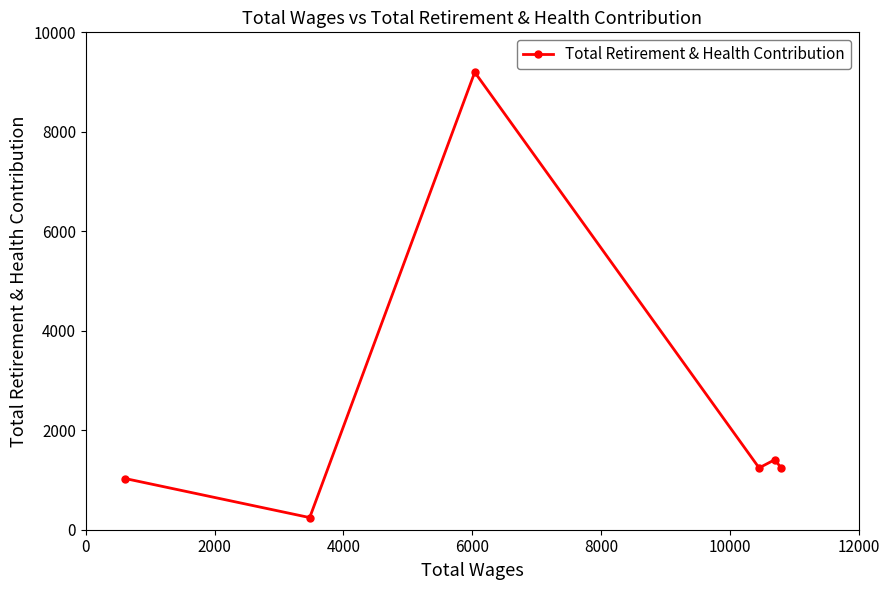

What is the minimum value shown in the chart?

244